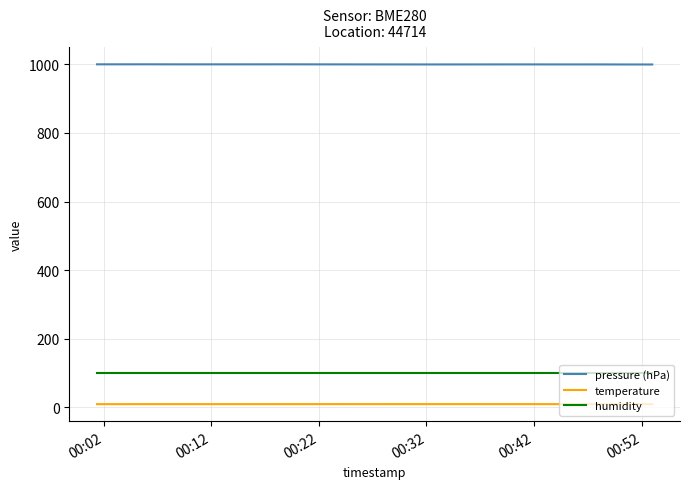

True or false: temperature and pressure (hPa) cross at least once.

False